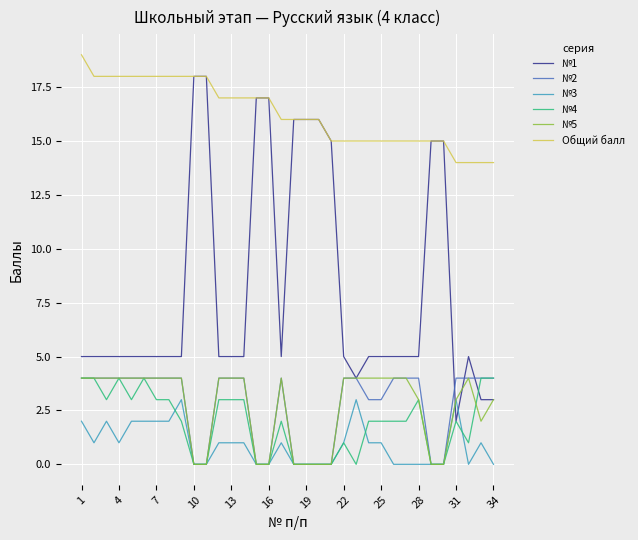

True or false: Общий балл and №2 intersect in this chart.

False